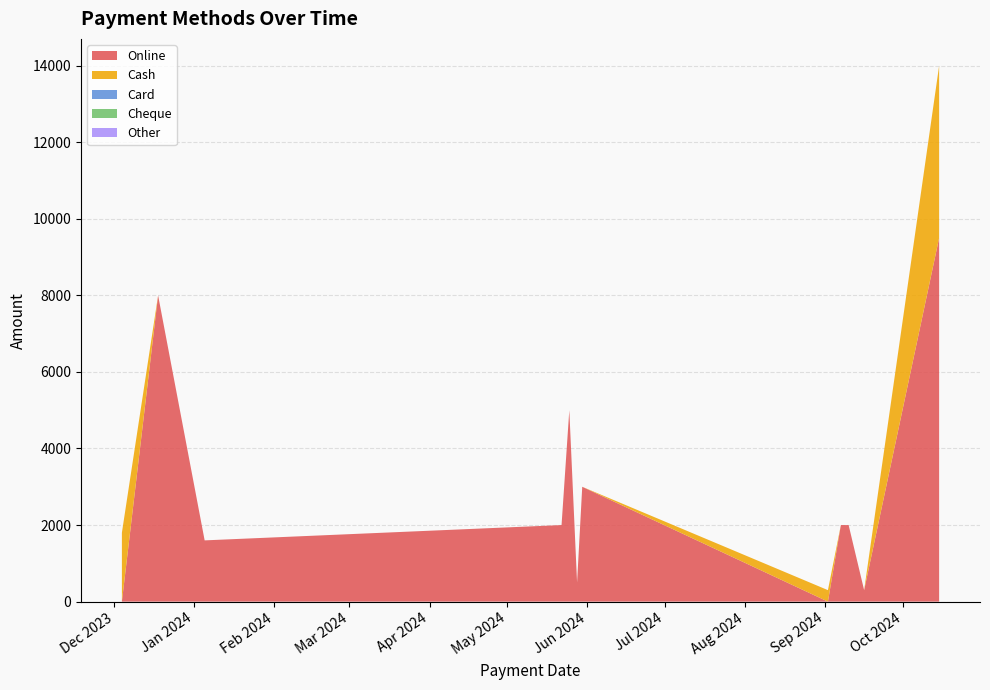

Reading left to right, list all the values displayed in this chart.

Online: 04-12-2023=0	18-12-2023=8000	05-01-2024=1600	22-05-2024=2000	25-05-2024=5000	28-05-2024=500	30-05-2024=3000	02-09-2024=0	07-09-2024=2000	10-09-2024=2000	16-09-2024=300	15-10-2024=9500
Cash: 04-12-2023=1800	18-12-2023=0	05-01-2024=0	22-05-2024=0	25-05-2024=0	28-05-2024=0	30-05-2024=0	02-09-2024=300	07-09-2024=0	10-09-2024=0	16-09-2024=0	15-10-2024=4500
Card: 04-12-2023=0	18-12-2023=0	05-01-2024=0	22-05-2024=0	25-05-2024=0	28-05-2024=0	30-05-2024=0	02-09-2024=0	07-09-2024=0	10-09-2024=0	16-09-2024=0	15-10-2024=0
Cheque: 04-12-2023=0	18-12-2023=0	05-01-2024=0	22-05-2024=0	25-05-2024=0	28-05-2024=0	30-05-2024=0	02-09-2024=0	07-09-2024=0	10-09-2024=0	16-09-2024=0	15-10-2024=0
Other: 04-12-2023=0	18-12-2023=0	05-01-2024=0	22-05-2024=0	25-05-2024=0	28-05-2024=0	30-05-2024=0	02-09-2024=0	07-09-2024=0	10-09-2024=0	16-09-2024=0	15-10-2024=0